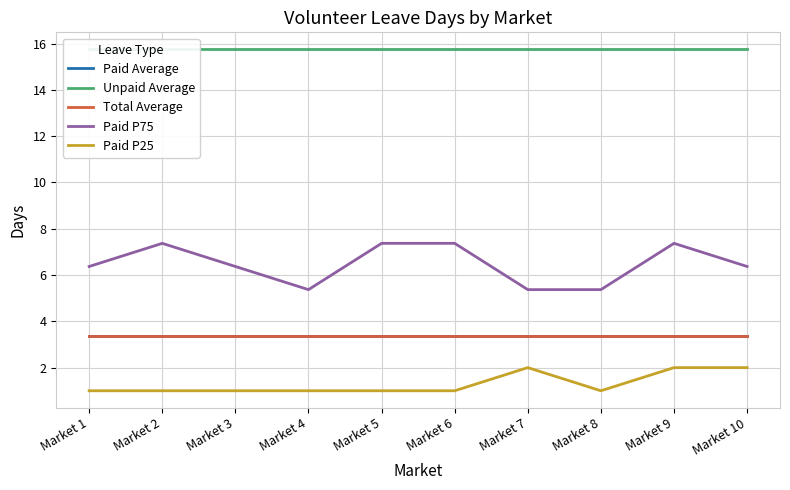

What is the value of the Unpaid Average point at the 5th from the left?

15.8